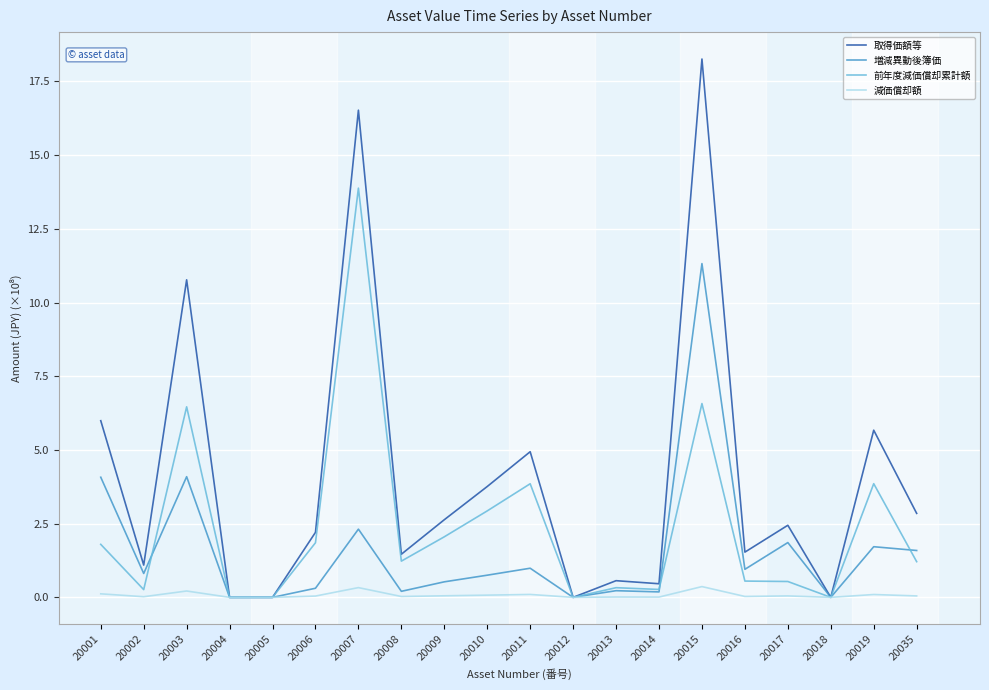

The value of 増減異動後簿価 at 20012 is 0.0. True or false?

True